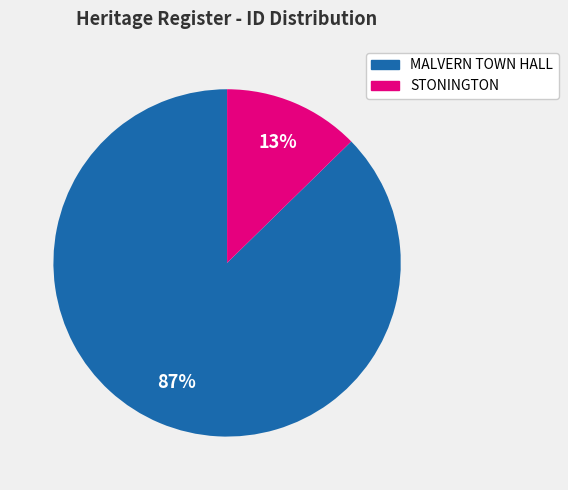

Combined, do MALVERN TOWN HALL and STONINGTON account for over 50%?

Yes